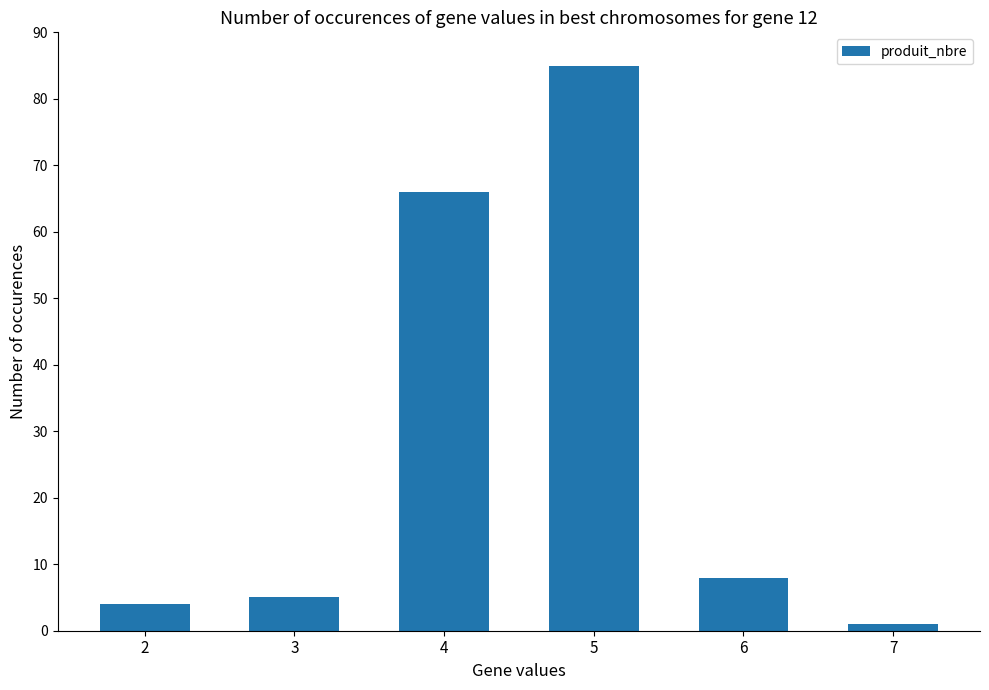

List the labels in order of value, smallest first.

7, 2, 3, 6, 4, 5